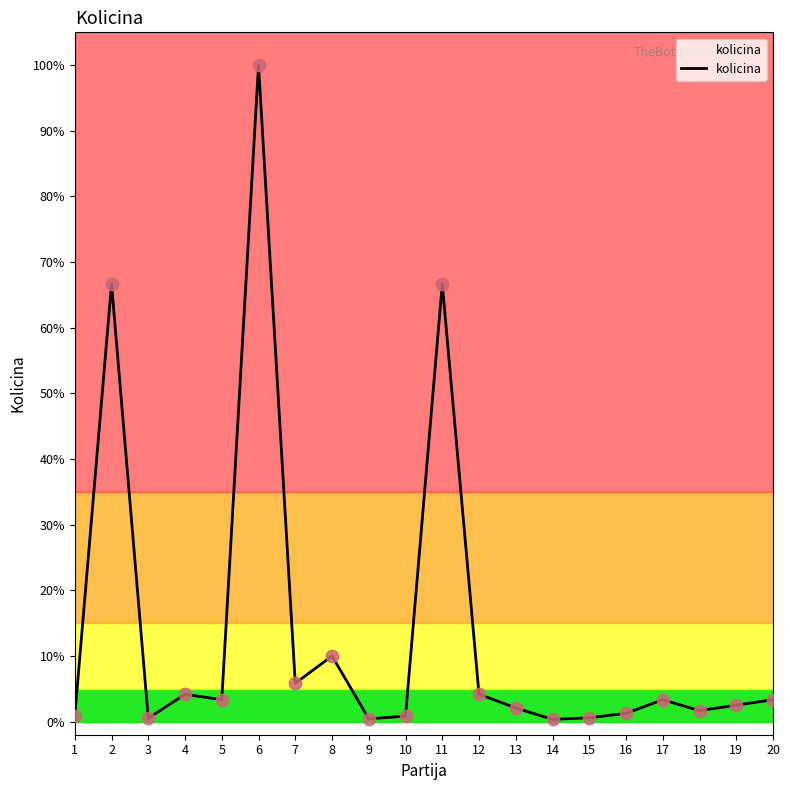

Approximately how many times larger is the value at 1 compared to 16?

0.7